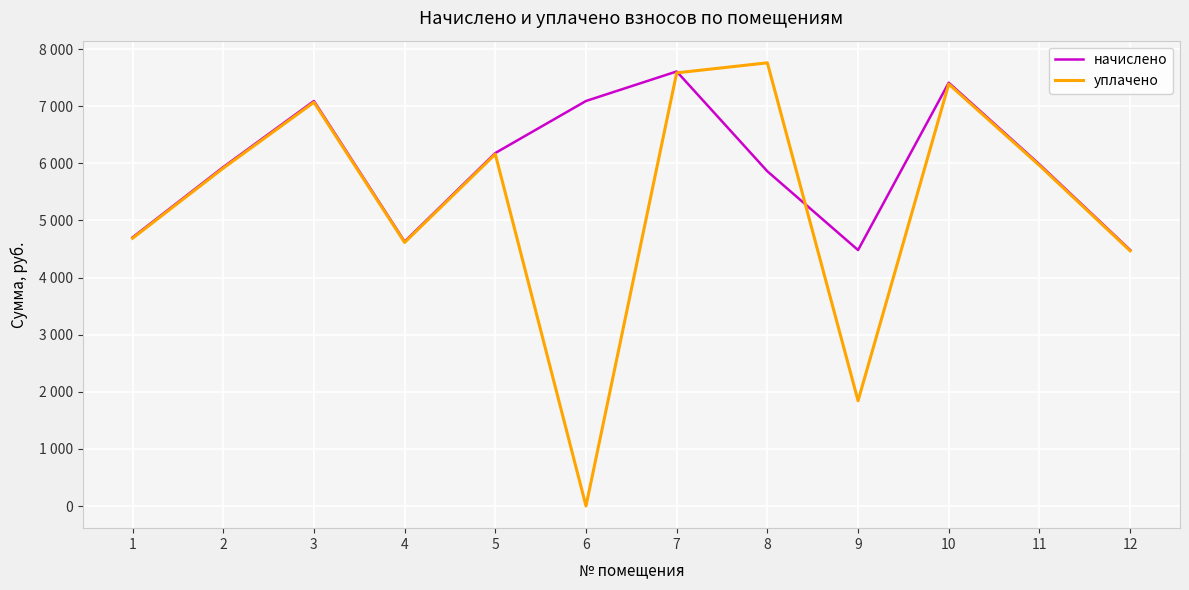

Is this an area chart (filled region under the line)?

No